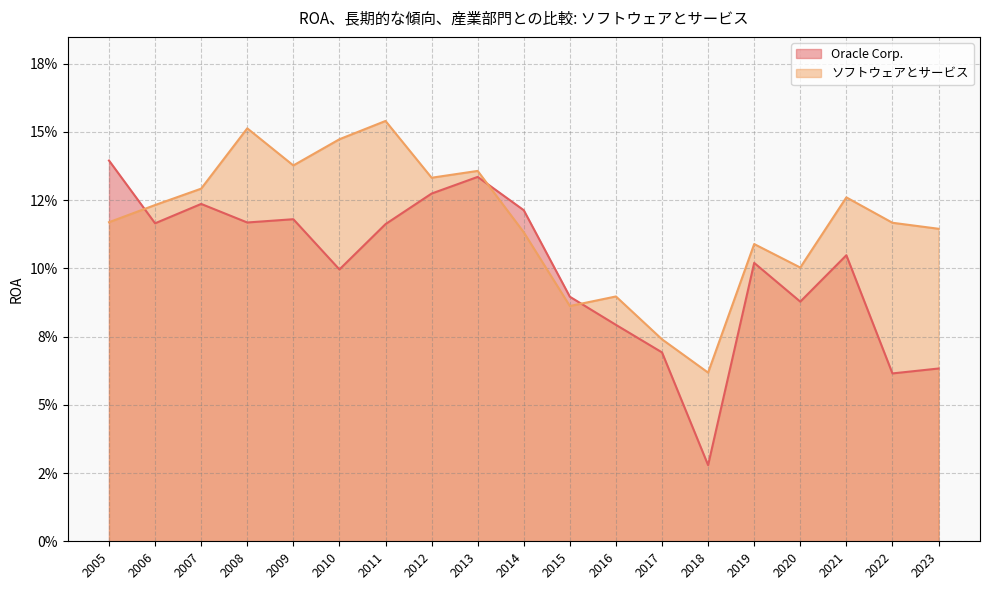

How many categories are shown in the chart?

19